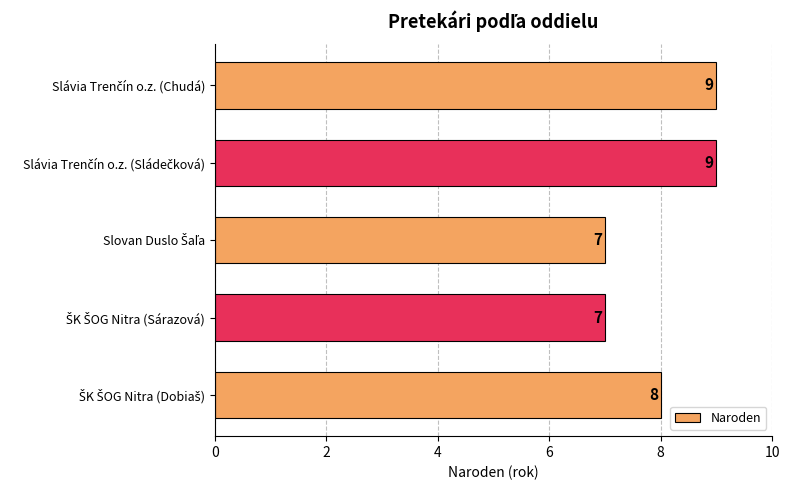

How many values are between 7 and 9?

5